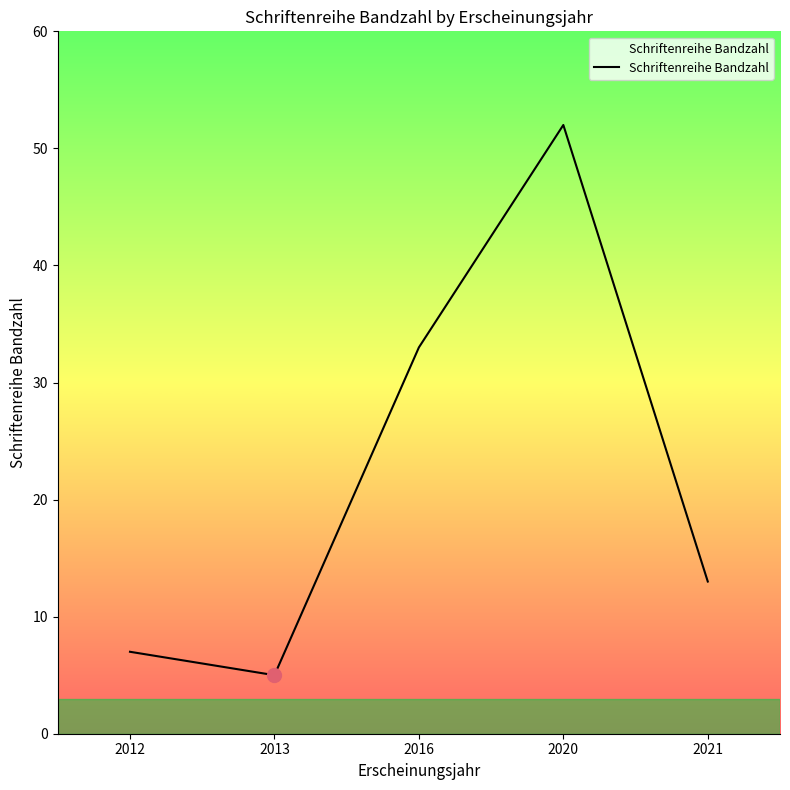

How many interior local valleys (lower than both neighbors) does the data have?

1